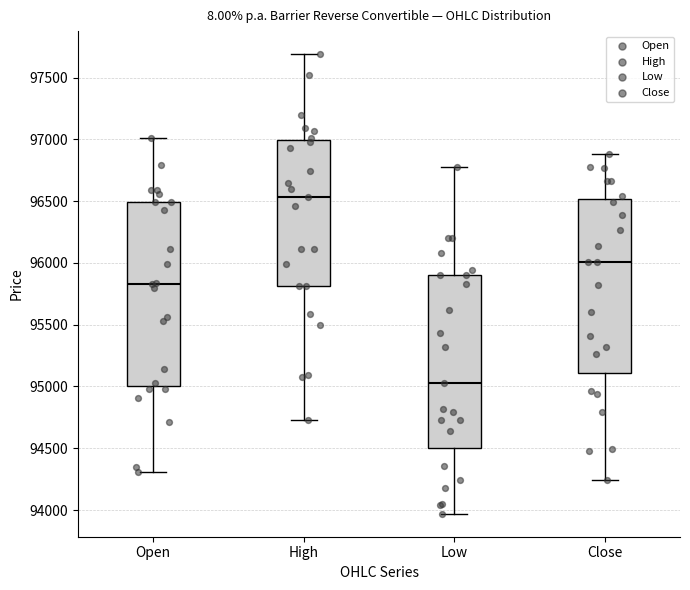

Reading left to right, transcribe this box plot: for each box, give where its median line is, the range the box spans, and where its two whiskers end, as read against the y-axis. The values are not printed on the chart, so give them approximately, as read against the axis.

Open: median 95850, box 95000 to 96500, whiskers 94300 to 97000
High: median 96550, box 95800 to 97000, whiskers 94750 to 97700
Low: median 95050, box 94500 to 95900, whiskers 93950 to 96800
Close: median 96000, box 95100 to 96500, whiskers 94250 to 96900